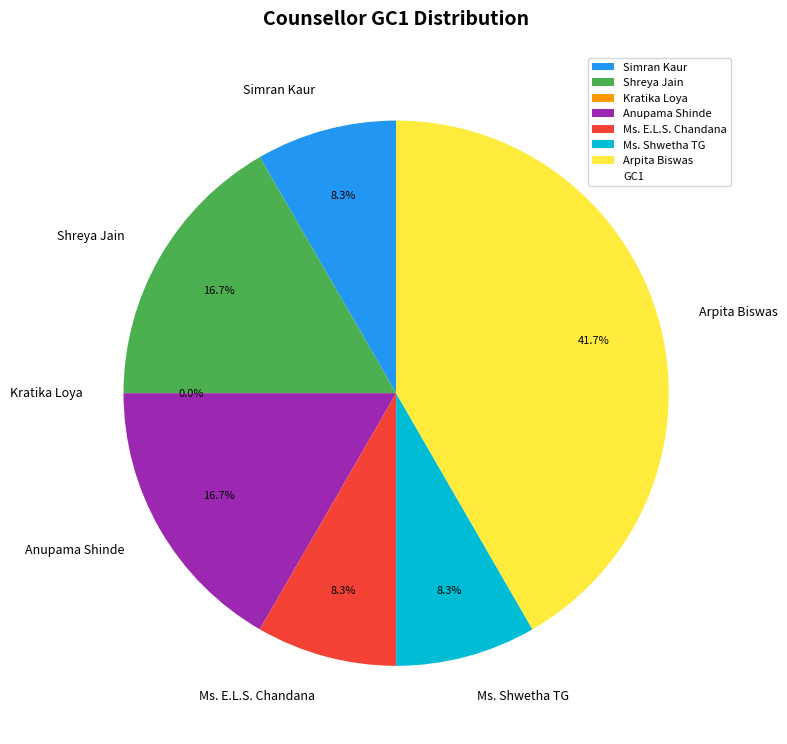

Is it true that Simran Kaur is 1% of the pie?

False